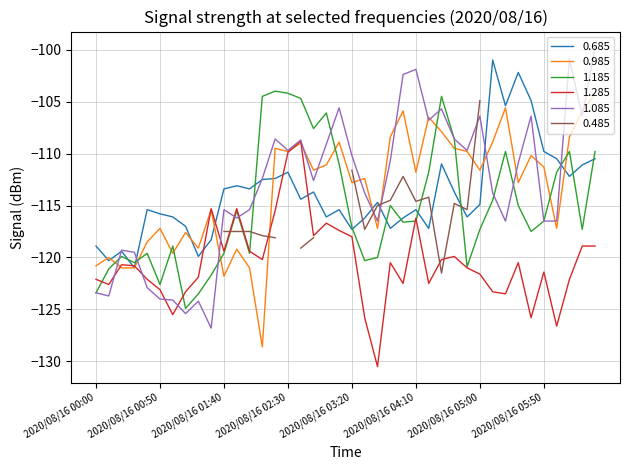

Where do 1.185 and 0.685 first cross each other?

2020/08/16 00:20 and 2020/08/16 00:30